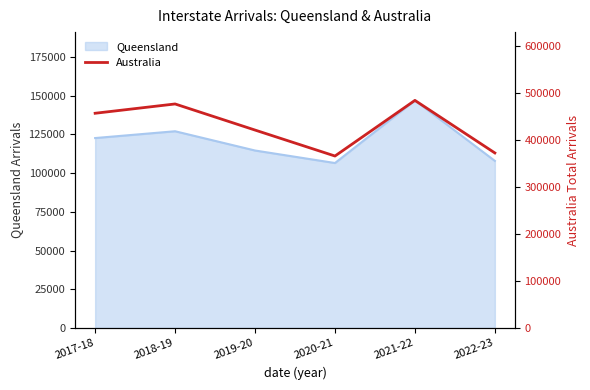

Is it true that the value at 2019-20 is 166650?

False